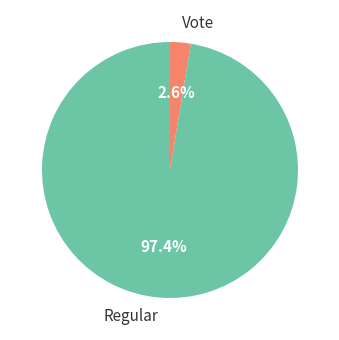

Is there any slice that represents more than half of the pie?

Yes